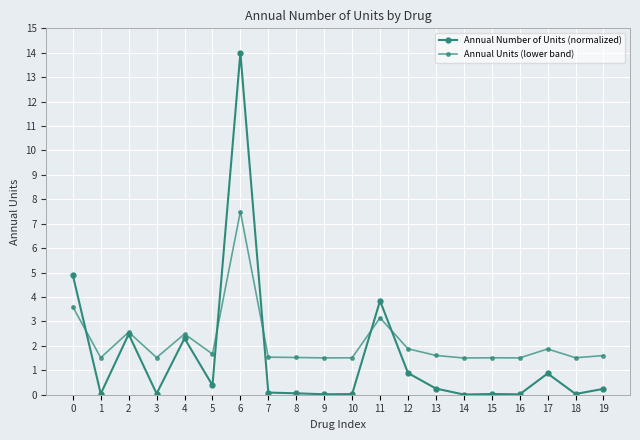

Which label corresponds to the smallest value in the chart?

14